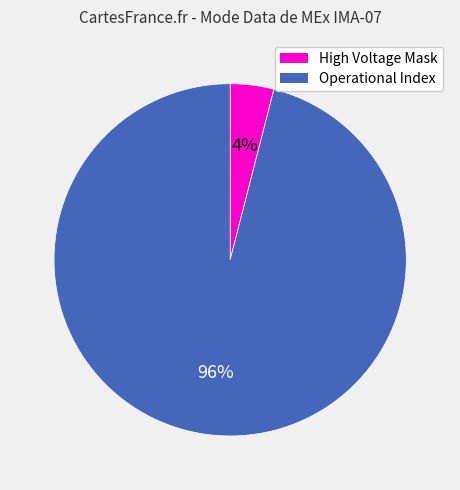

Count the number of slices in the pie.

2